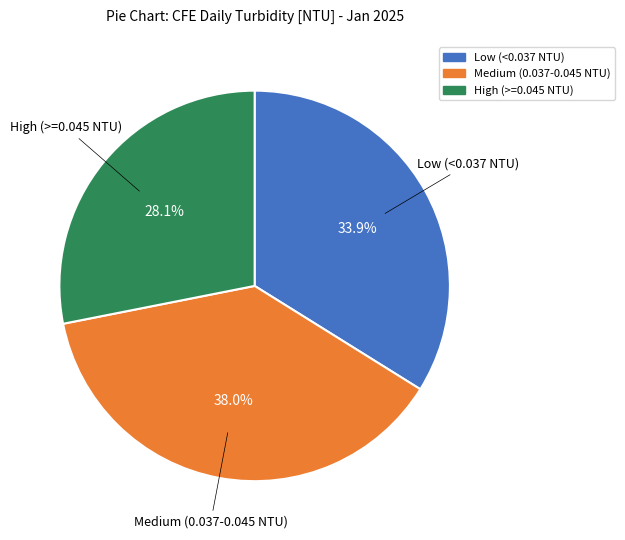

Which category has the biggest portion of the pie?

Medium (0.037-0.045 NTU)